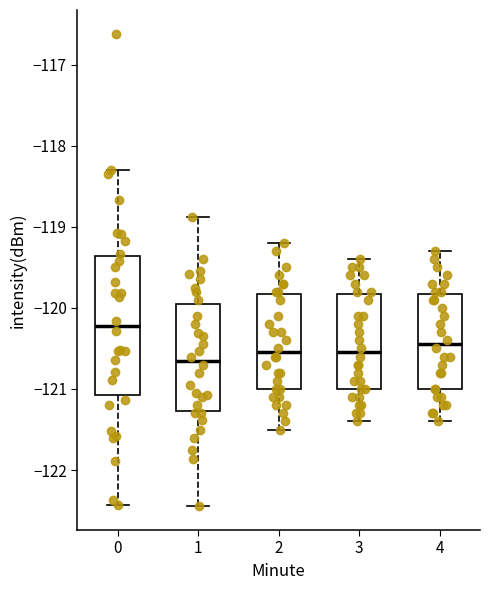

Which box's median line is the lowest?

1